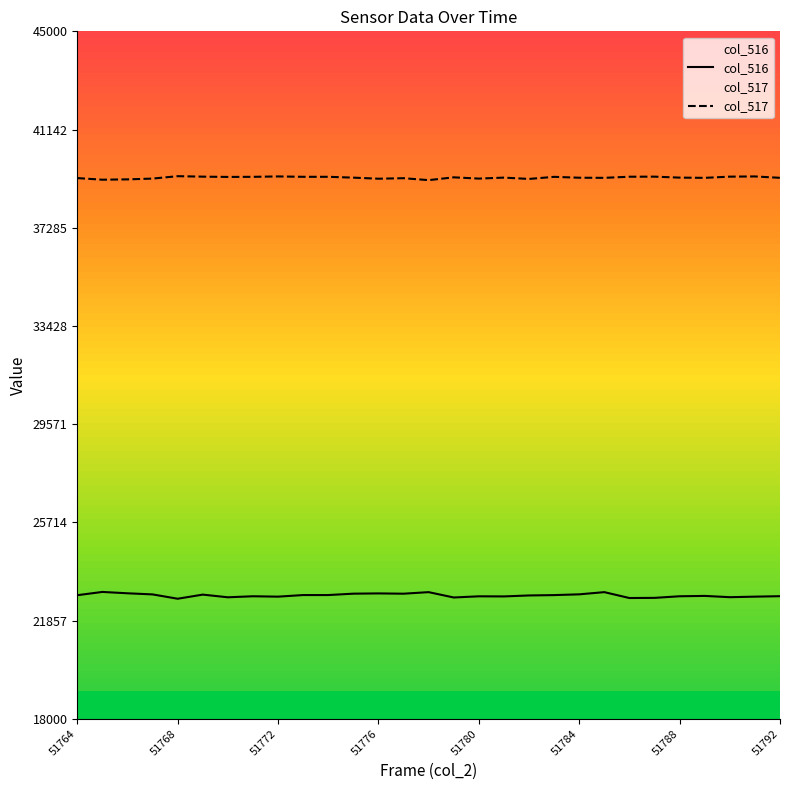

What are all the series names shown in the legend?

col_516, col_517